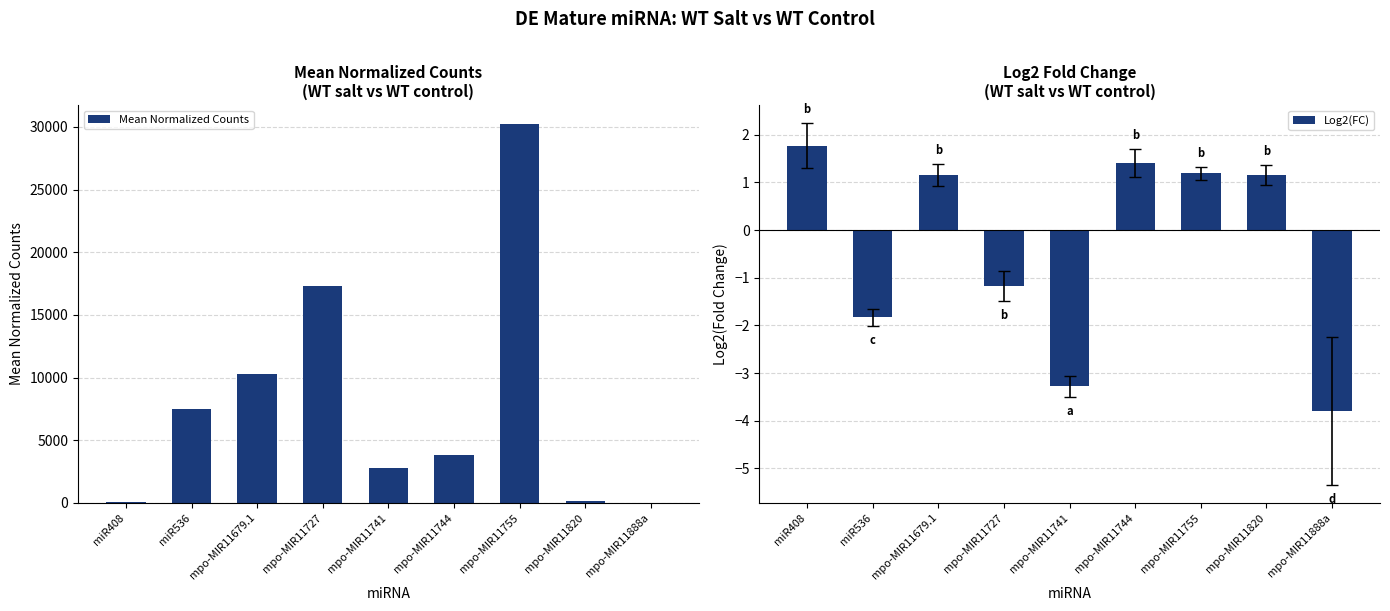

What is the sum of all Mean Normalized Counts values?

72193.1